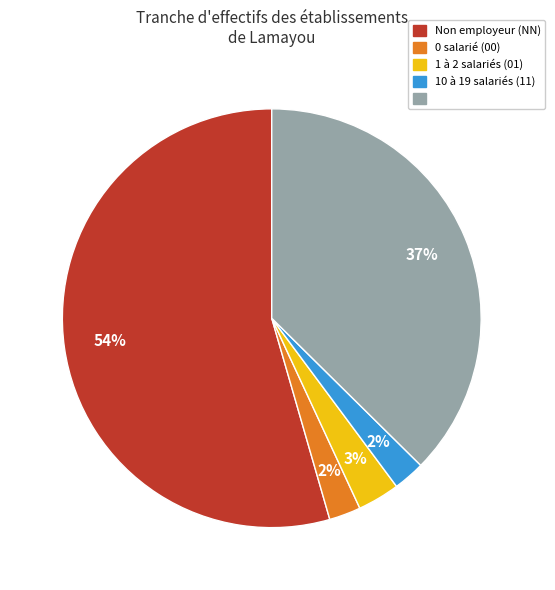

To the nearest percent, what is the average slice percentage?

20%